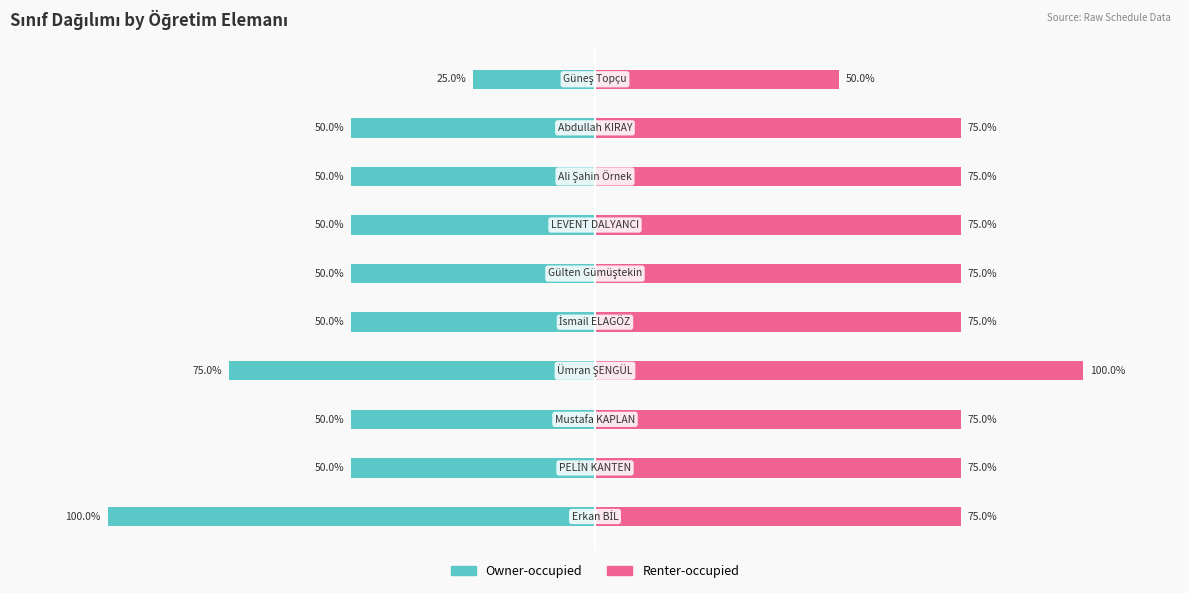

Reading right to left, what are all the values shown in this chart?

Owner-occupied: 9=-25	8=-50	7=-50	6=-50	5=-50	4=-50	3=-75	2=-50	1=-50	0=-100
Renter-occupied: 9=50	8=75	7=75	6=75	5=75	4=75	3=100	2=75	1=75	0=75